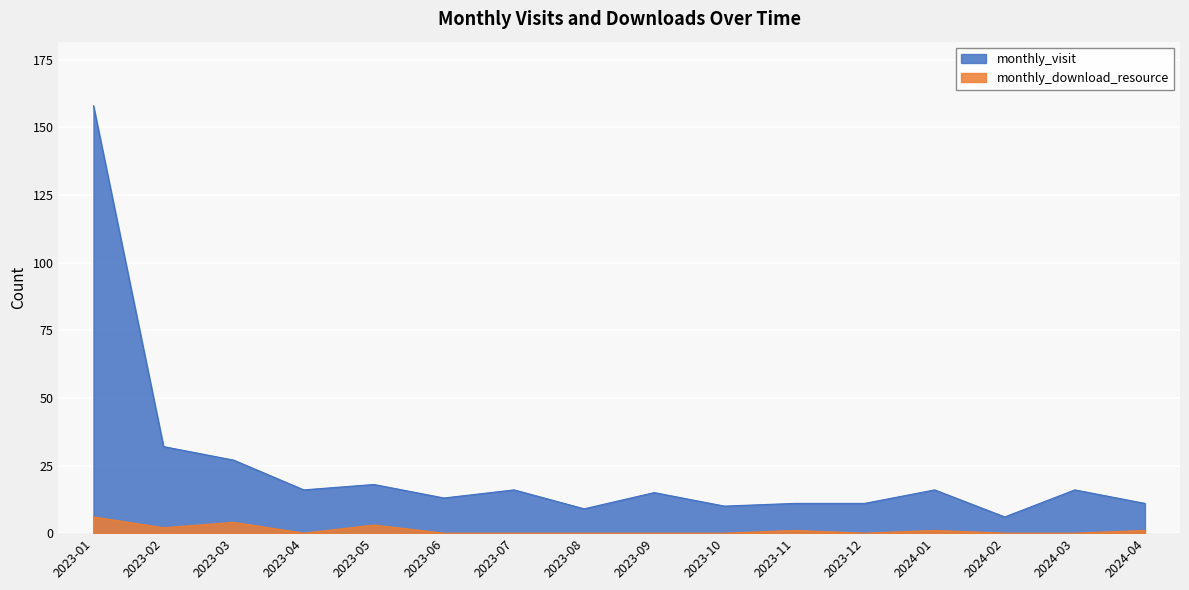

Reading right to left, transcribe all the data shown in this chart.

monthly_visit: 2024-04=11	2024-03=16	2024-02=6	2024-01=16	2023-12=11	2023-11=11	2023-10=10	2023-09=15	2023-08=9	2023-07=16	2023-06=13	2023-05=18	2023-04=16	2023-03=27	2023-02=32	2023-01=158
monthly_download_resource: 2024-04=1	2024-03=0	2024-02=0	2024-01=1	2023-12=0	2023-11=1	2023-10=0	2023-09=0	2023-08=0	2023-07=0	2023-06=0	2023-05=3	2023-04=0	2023-03=4	2023-02=2	2023-01=6